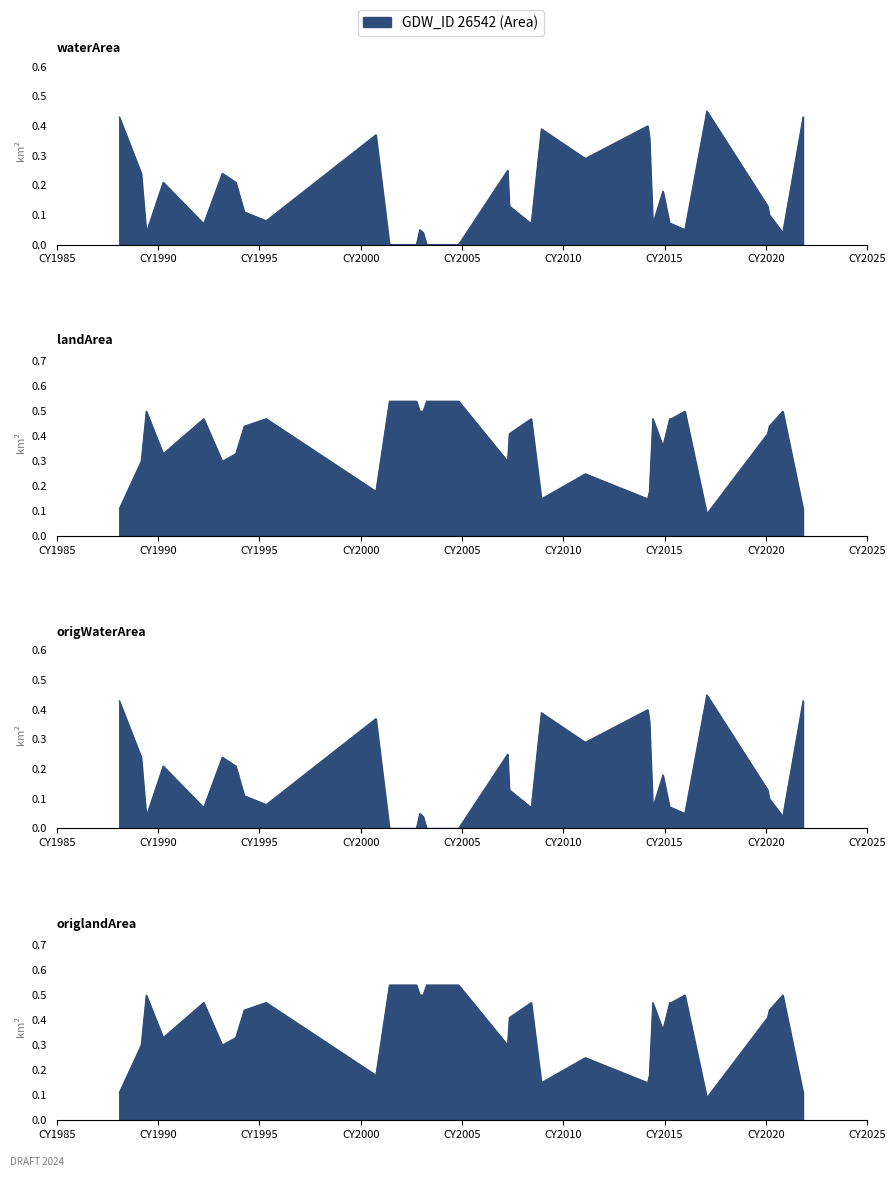

Which series has the largest total across all categories?

landArea